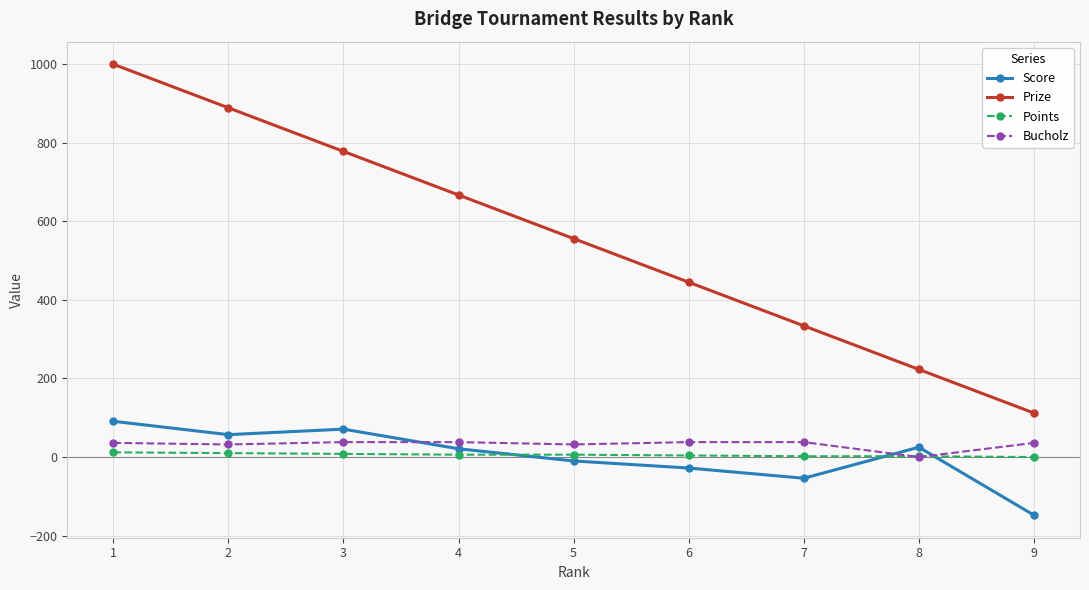

Which series has the largest range (max minus min)?

Prize